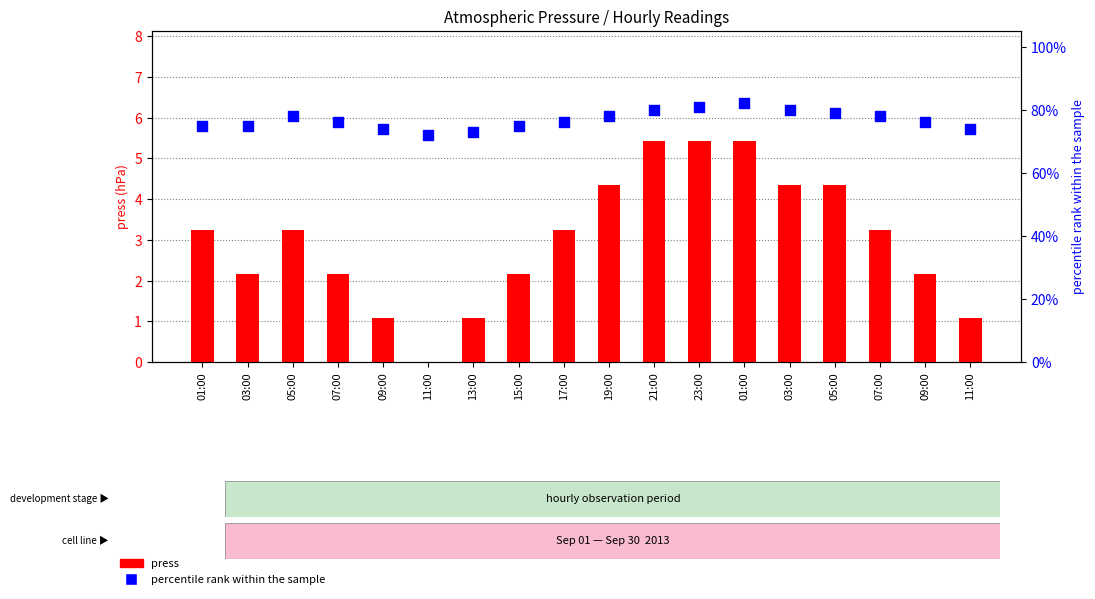

At how many categories does at least one series exceed 16?

18